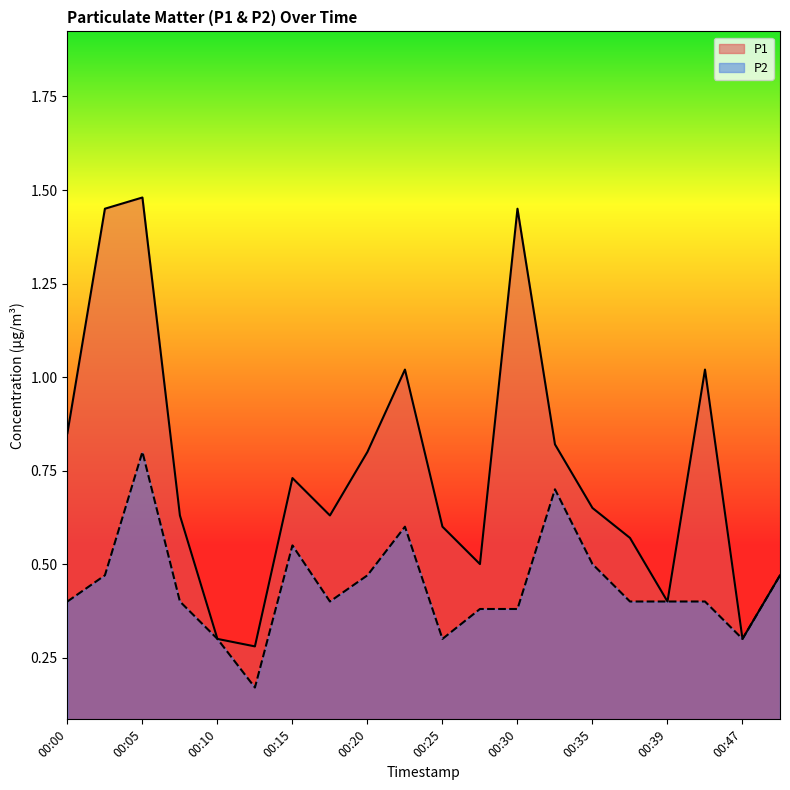

Rank the series at 00:37 from highest to lowest value.

P1, P2